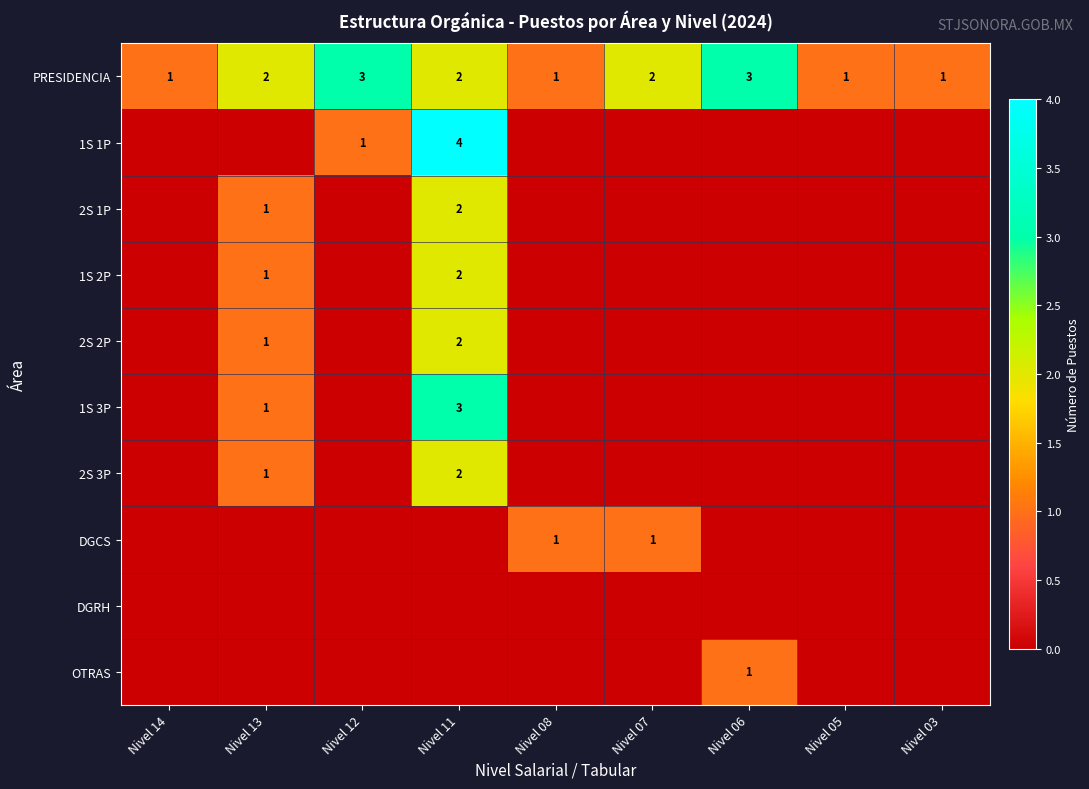

How many PRESIDENCIA values are between 1 and 2?

7